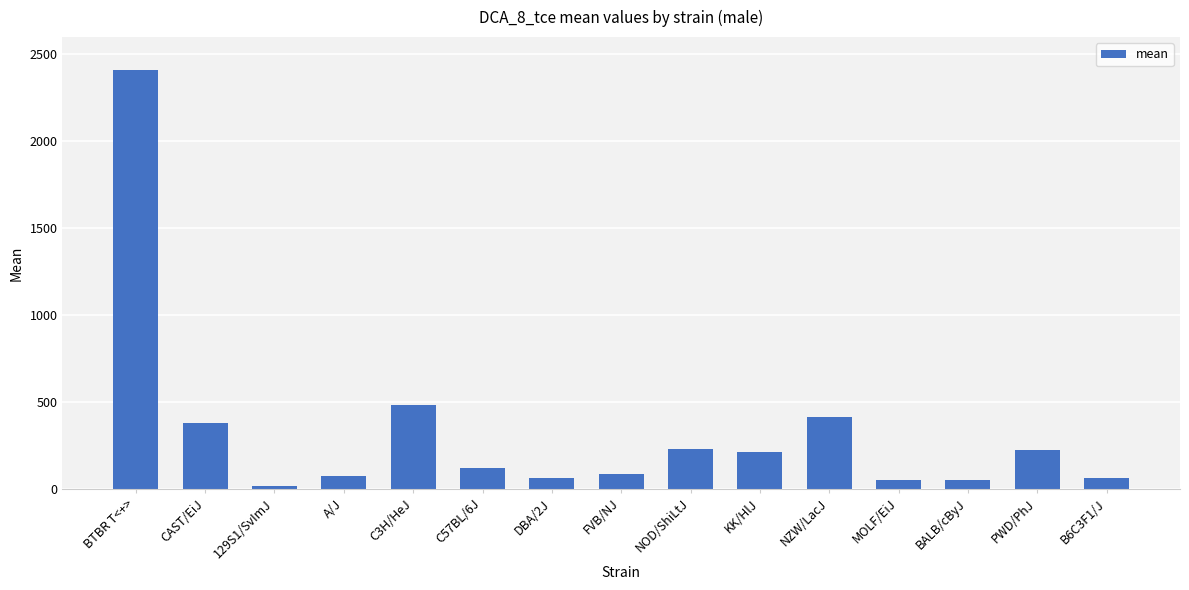

The chart shows a value of 213.0 at KK/HlJ. True or false?

True